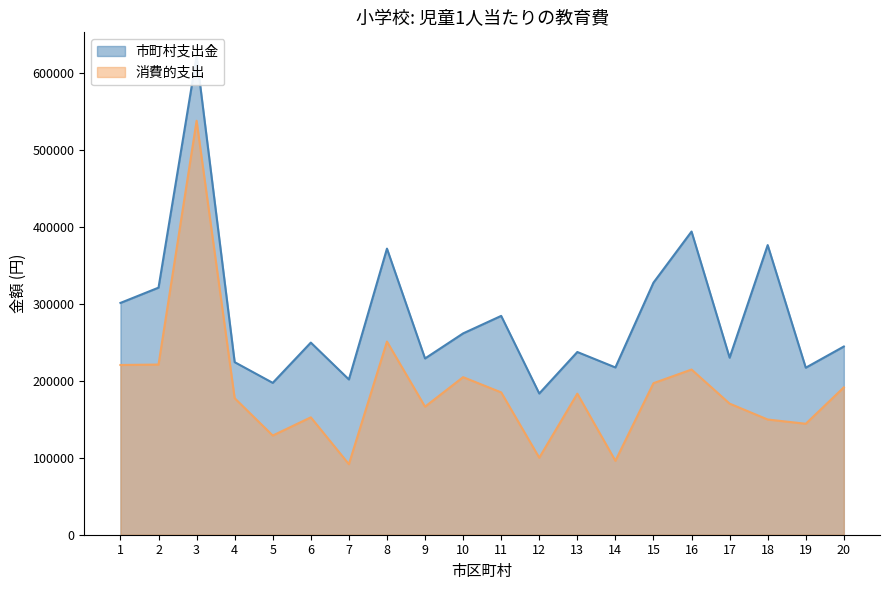

Rank the series by their average value, from highest to lowest.

市町村支出金, 消費的支出